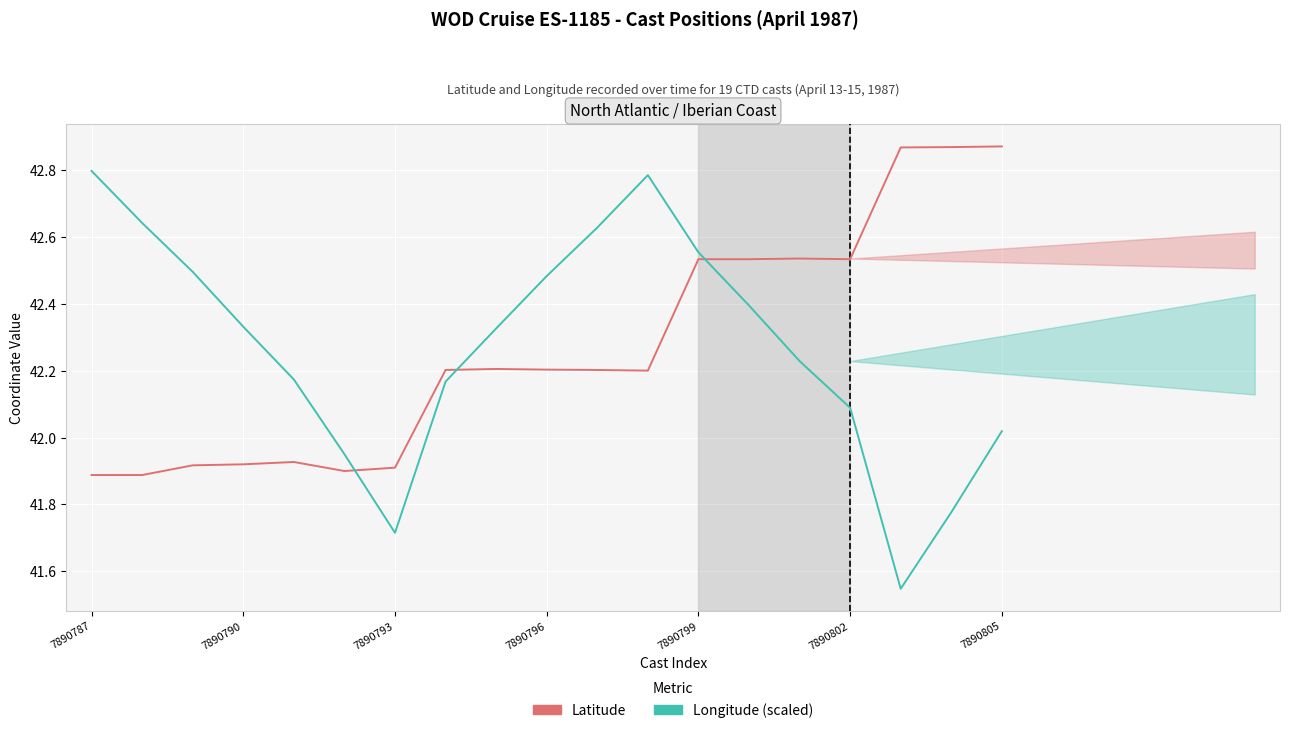

Is the value of Latitude at 11 greater than the value of Longitude (scaled) at 14?

No